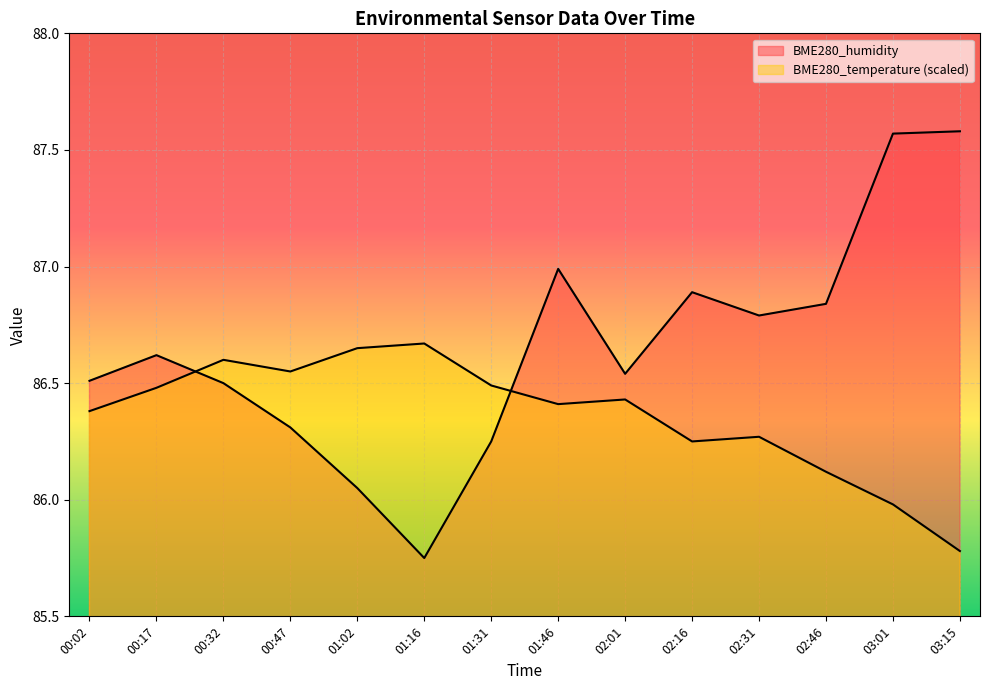

Rank the series by their average value, from lowest to highest.

BME280_temperature, BME280_humidity